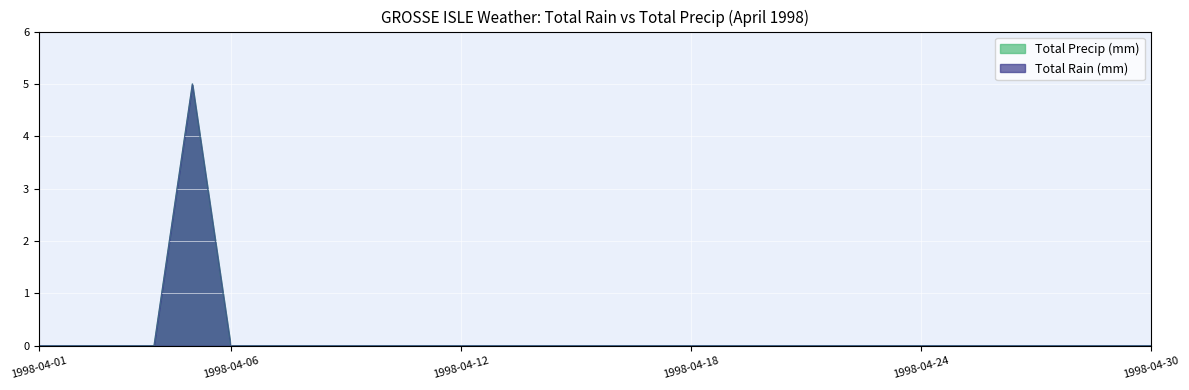

Reading right to left, extract all data points from this chart.

Total Rain (mm): 1998-04-30=0	1998-04-29=0	1998-04-28=0	1998-04-27=0	1998-04-26=0	1998-04-25=0	1998-04-24=0	1998-04-23=0	1998-04-22=0	1998-04-21=0	1998-04-20=0	1998-04-19=0	1998-04-18=0	1998-04-17=0	1998-04-16=0	1998-04-15=0	1998-04-14=0	1998-04-13=0	1998-04-12=0	1998-04-11=0	1998-04-10=0	1998-04-09=0	1998-04-08=0	1998-04-07=0	1998-04-06=0	1998-04-05=5	1998-04-04=0	1998-04-03=0	1998-04-02=0	1998-04-01=0
Total Precip (mm): 1998-04-30=0	1998-04-29=0	1998-04-28=0	1998-04-27=0	1998-04-26=0	1998-04-25=0	1998-04-24=0	1998-04-23=0	1998-04-22=0	1998-04-21=0	1998-04-20=0	1998-04-19=0	1998-04-18=0	1998-04-17=0	1998-04-16=0	1998-04-15=0	1998-04-14=0	1998-04-13=0	1998-04-12=0	1998-04-11=0	1998-04-10=0	1998-04-09=0	1998-04-08=0	1998-04-07=0	1998-04-06=0	1998-04-05=5	1998-04-04=0	1998-04-03=0	1998-04-02=0	1998-04-01=0